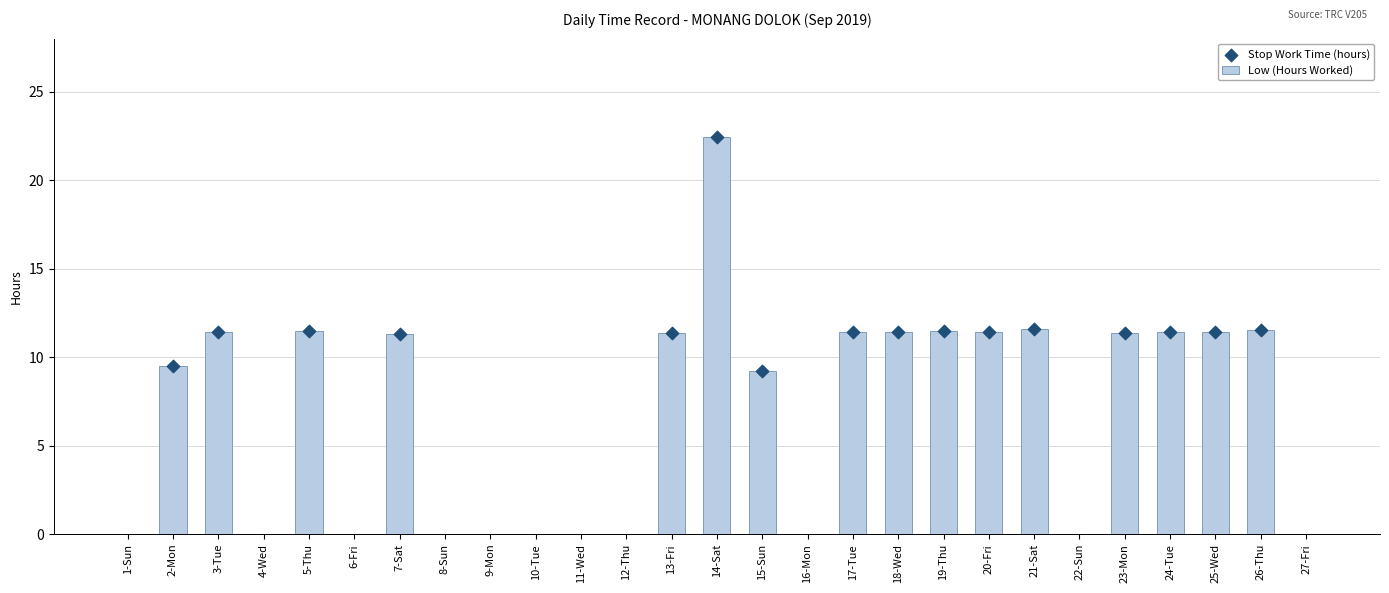

What is the change in value from 2-Mon to 11-Wed?

-9.5